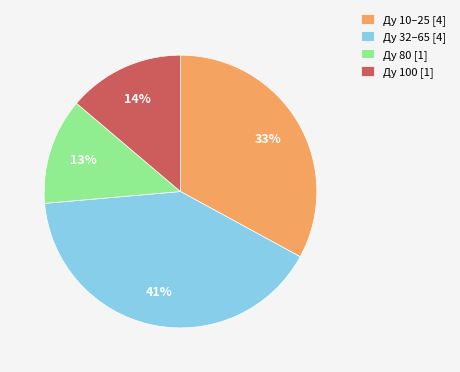

Is there any slice that represents more than half of the pie?

No